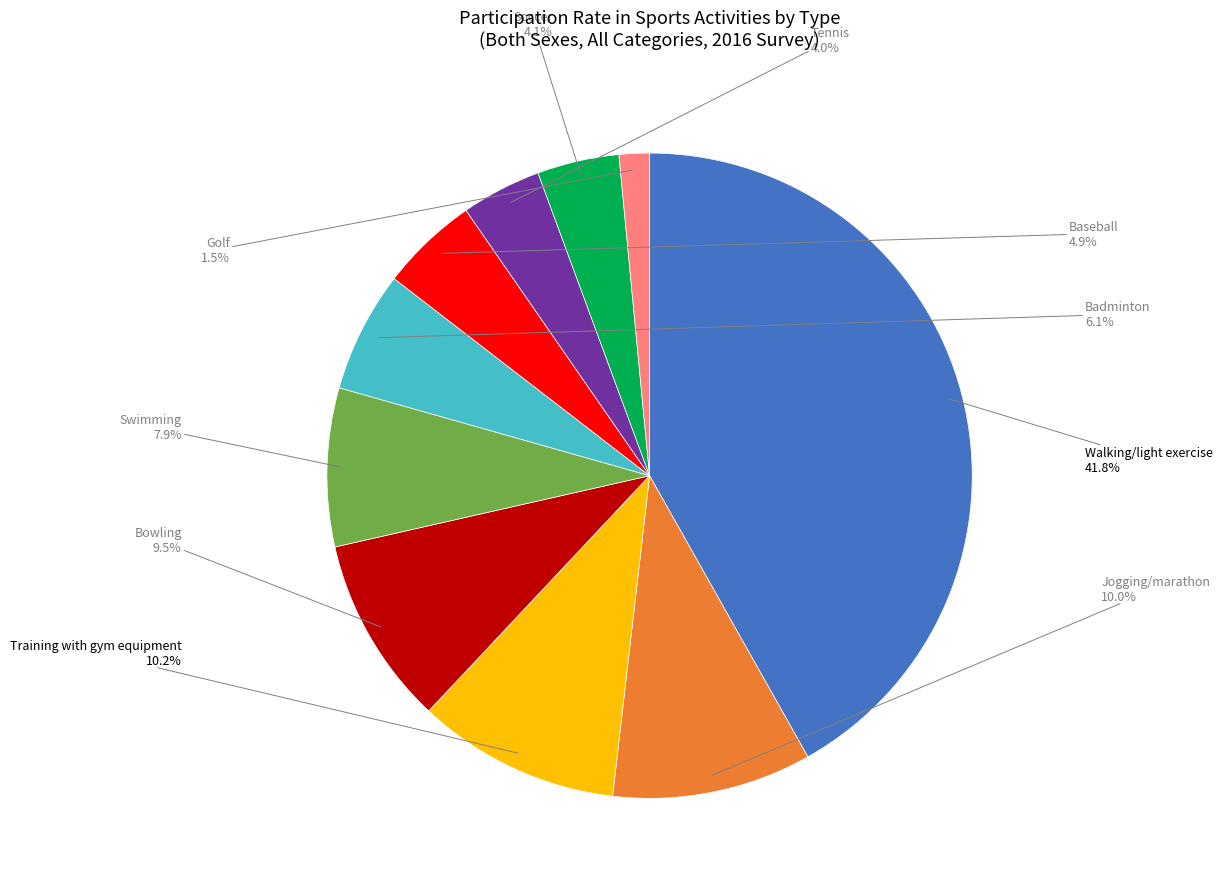

How many segments does this pie chart have?

10